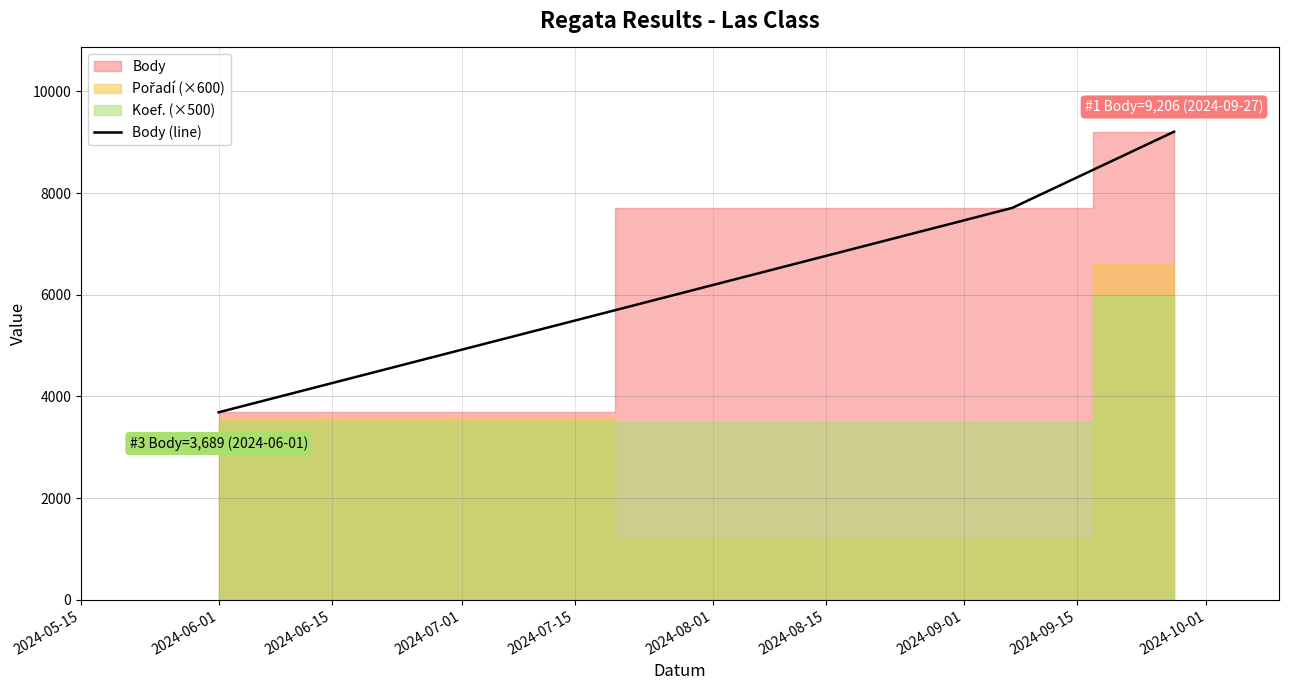

What is the difference between the maximum and second lowest values?

1499